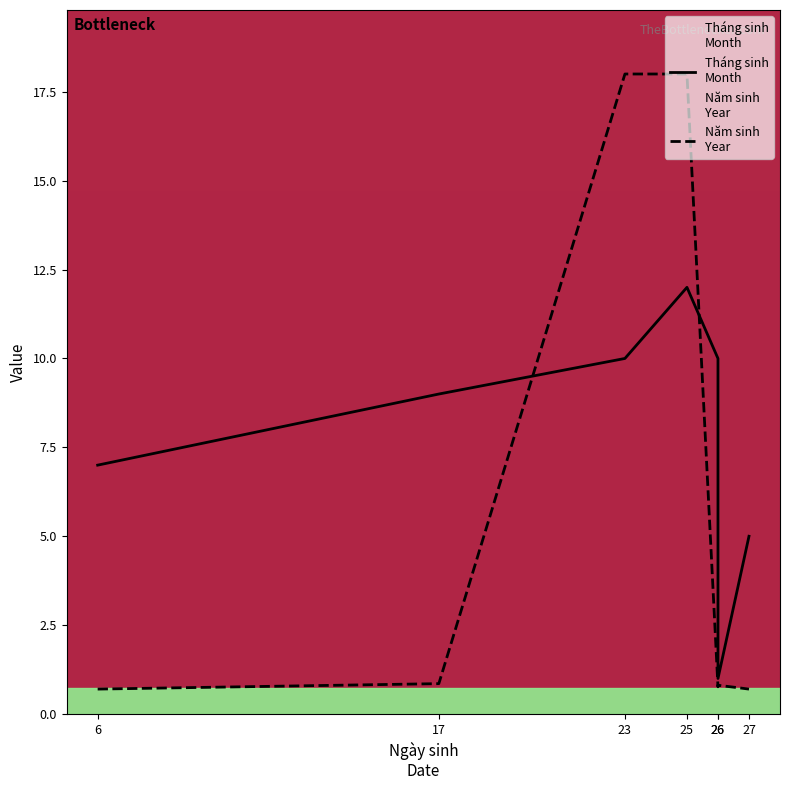

Is the value of Năm sinh
Year at 17 greater than the value of Tháng sinh
Month at 25?

No